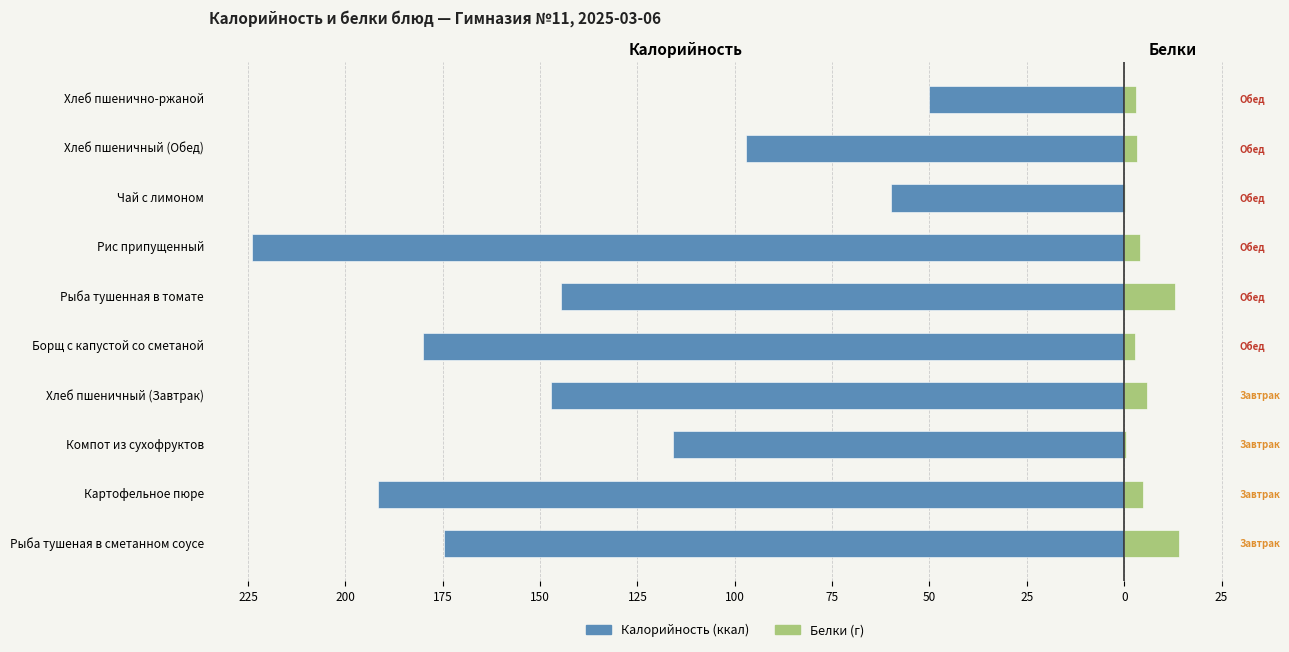

Which series has the largest range (max minus min)?

Калорийность